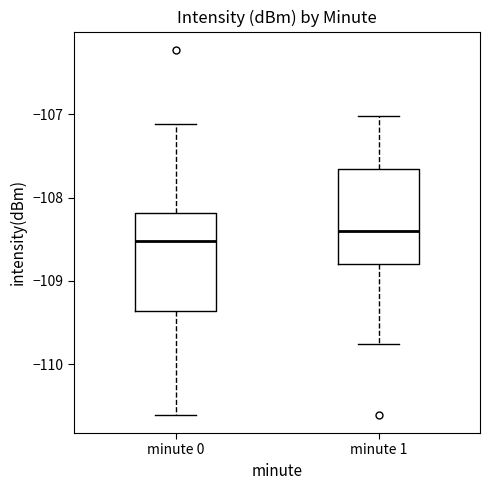

Reading left to right, transcribe this box plot: for each box, give where its median line is, the range the box spans, and where its two whiskers end, as read against the y-axis. The values are not printed on the chart, so give them approximately, as read against the axis.

minute 0: median -108.5, box -109.4 to -108.2, whiskers -110.6 to -107.1
minute 1: median -108.4, box -108.8 to -107.7, whiskers -109.8 to -107.0